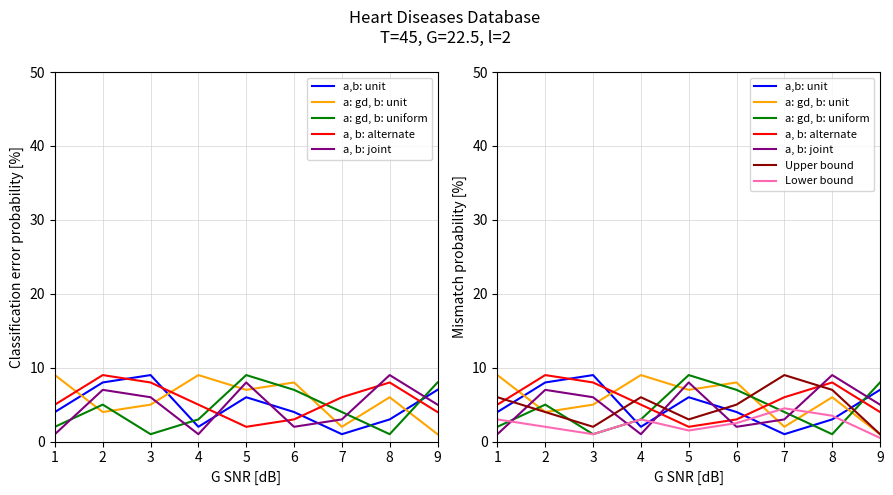

Between 7 and 4, which is larger?

4